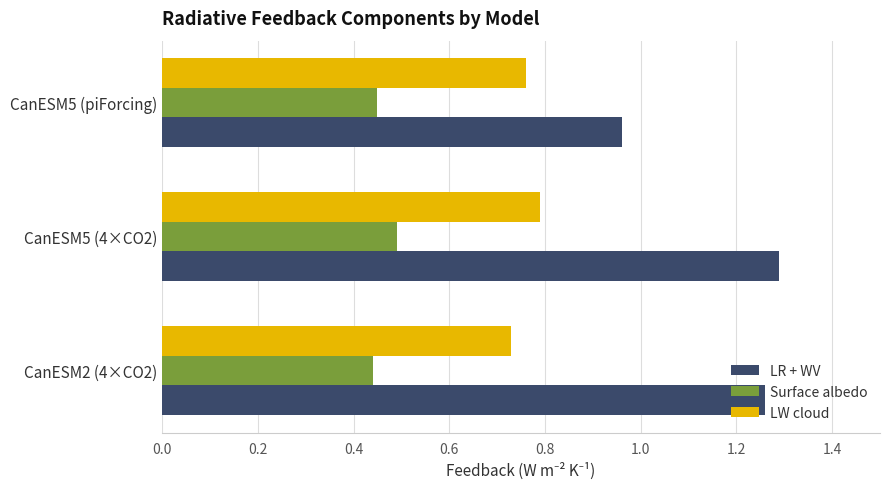

True or false: Surface albedo has a value of 0.2 at CanESM5 (piForcing).

False